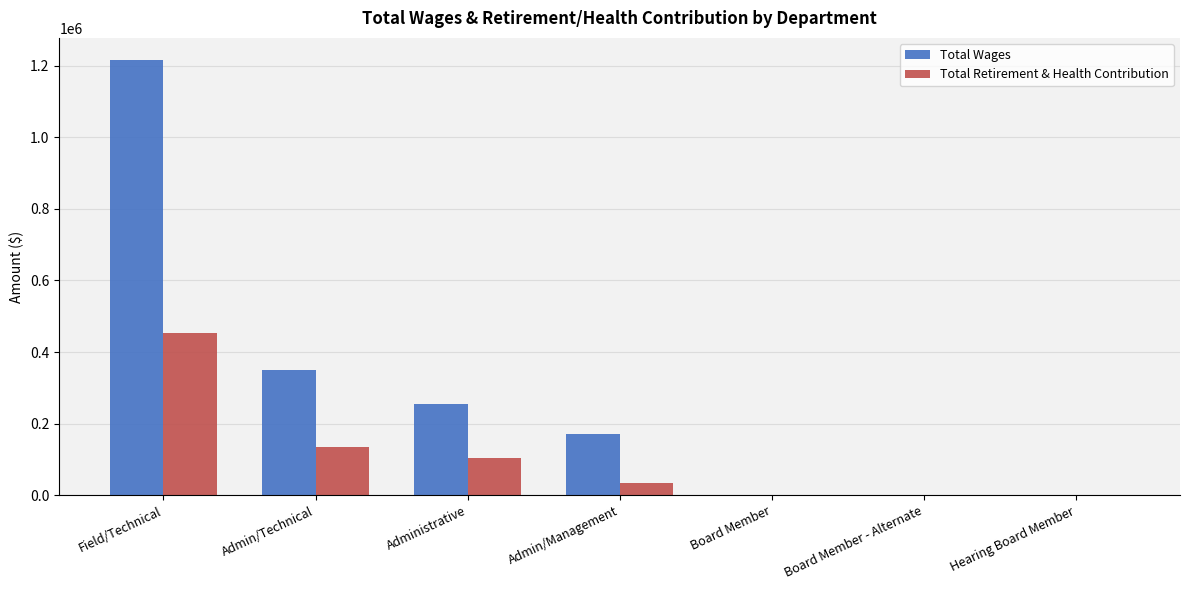

At which label is Total Retirement & Health Contribution closest to 226703?

Admin/Technical